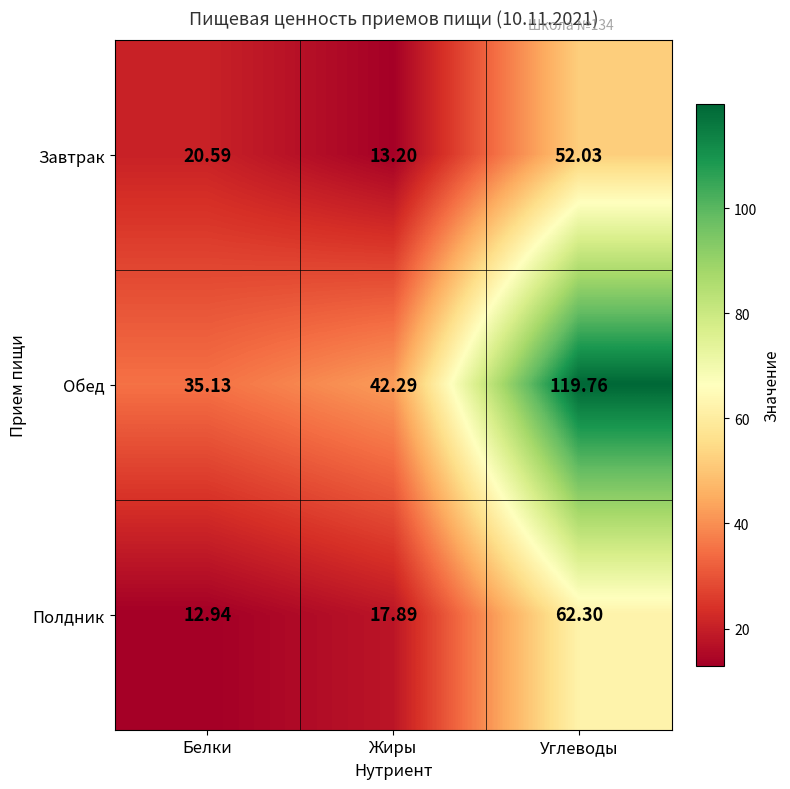

At which category is the sum across all series the highest?

Углеводы